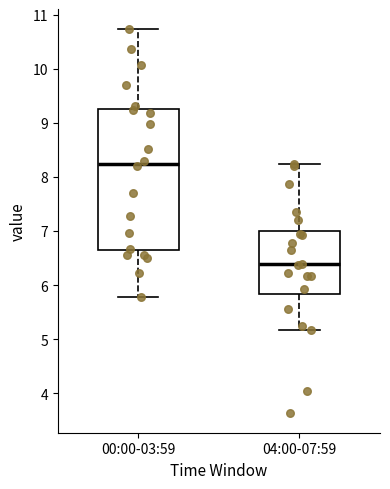

Reading left to right, read every box against the y-axis: the position of its median line, the range the box covers, and the ends of its whiskers. The values are not printed on the chart, so give them approximately, as read against the axis.

00:00-03:59: median 8.3, box 6.7 to 9.3, whiskers 5.8 to 10.8
04:00-07:59: median 6.4, box 5.8 to 7.0, whiskers 5.2 to 8.3